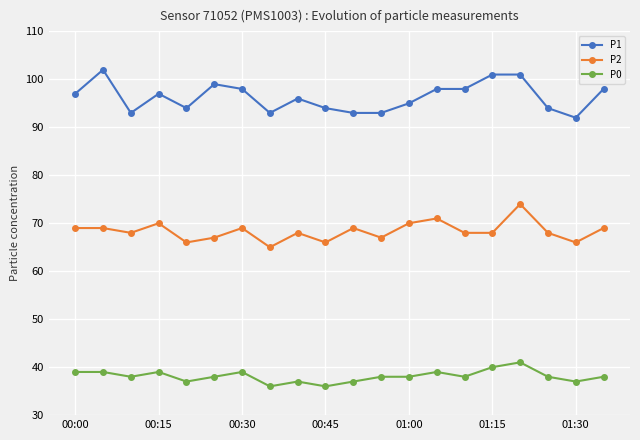

At how many categories does at least one series exceed 46?

20